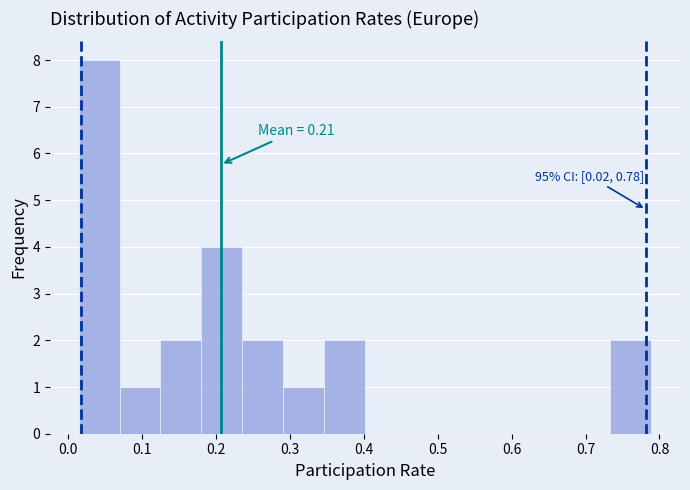

Over which range of the x-axis is the bar tallest?

0.01 to 0.07